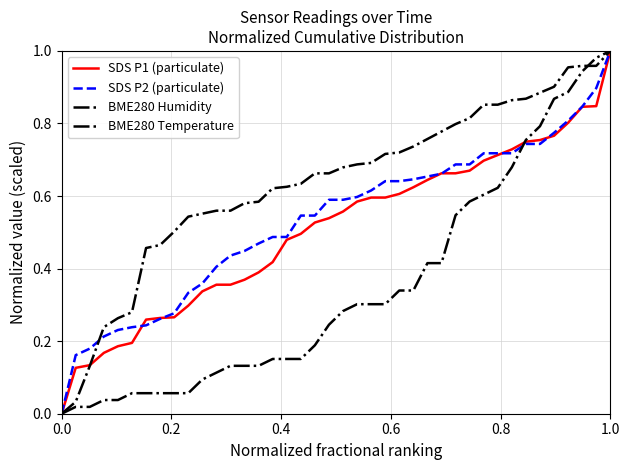

True or false: BME280 Humidity and SDS P2 (particulate) cross at least once.

True